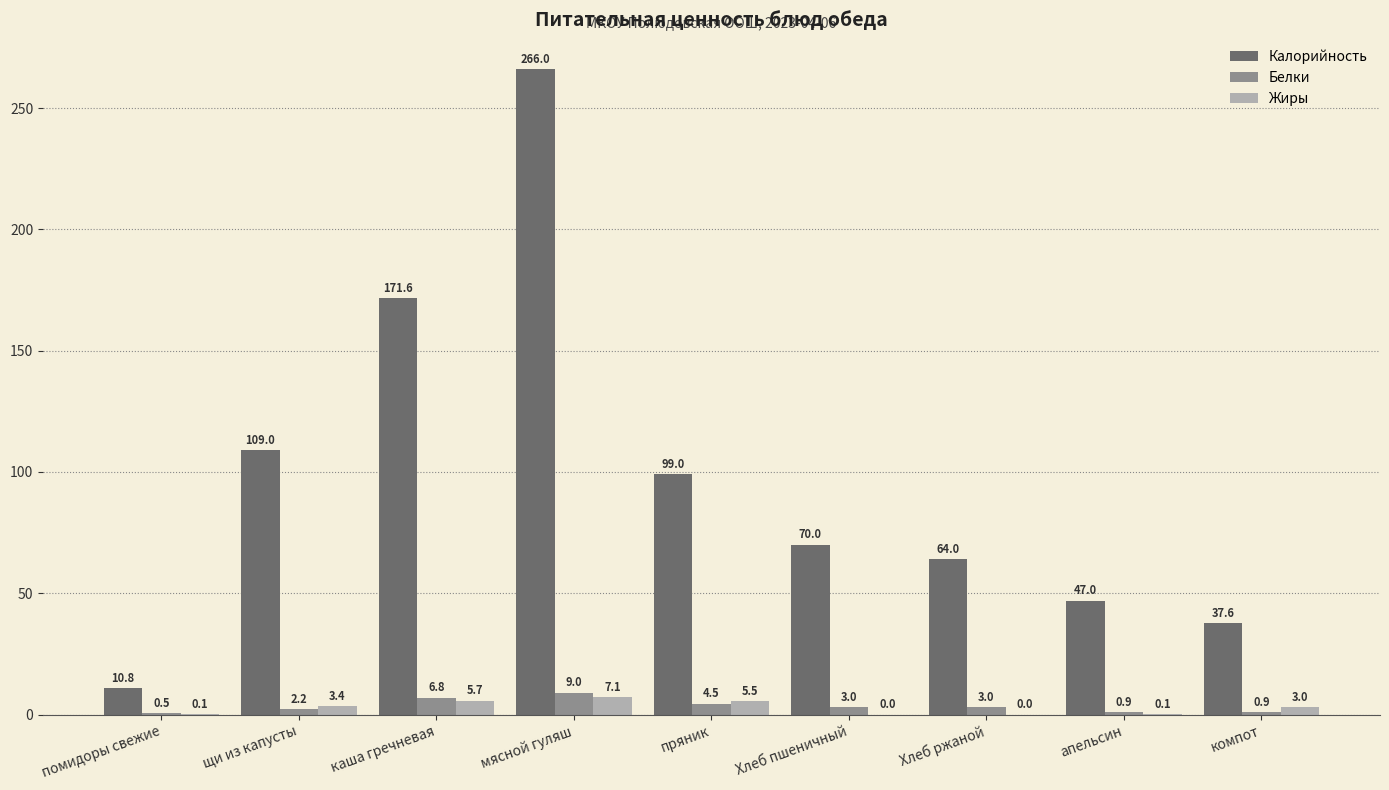

What is the spread (max minus min) of values at апельсин?

46.9